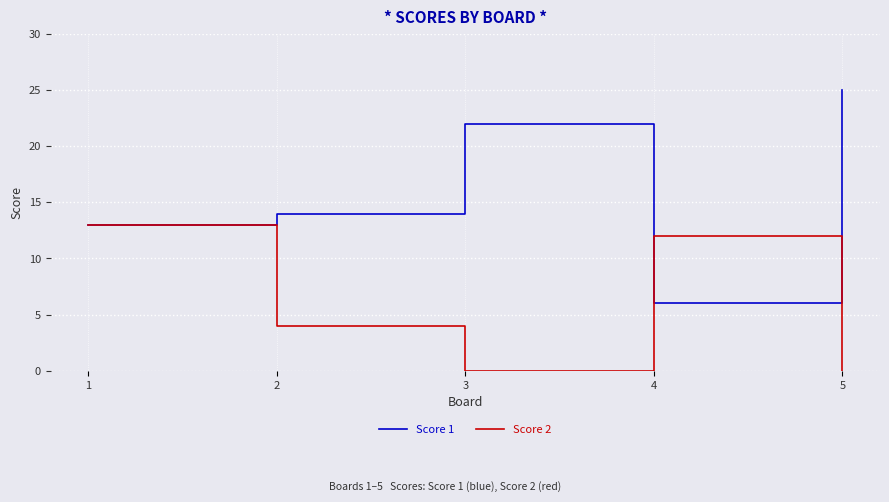

What is the highest value of the Score 1 series?

25